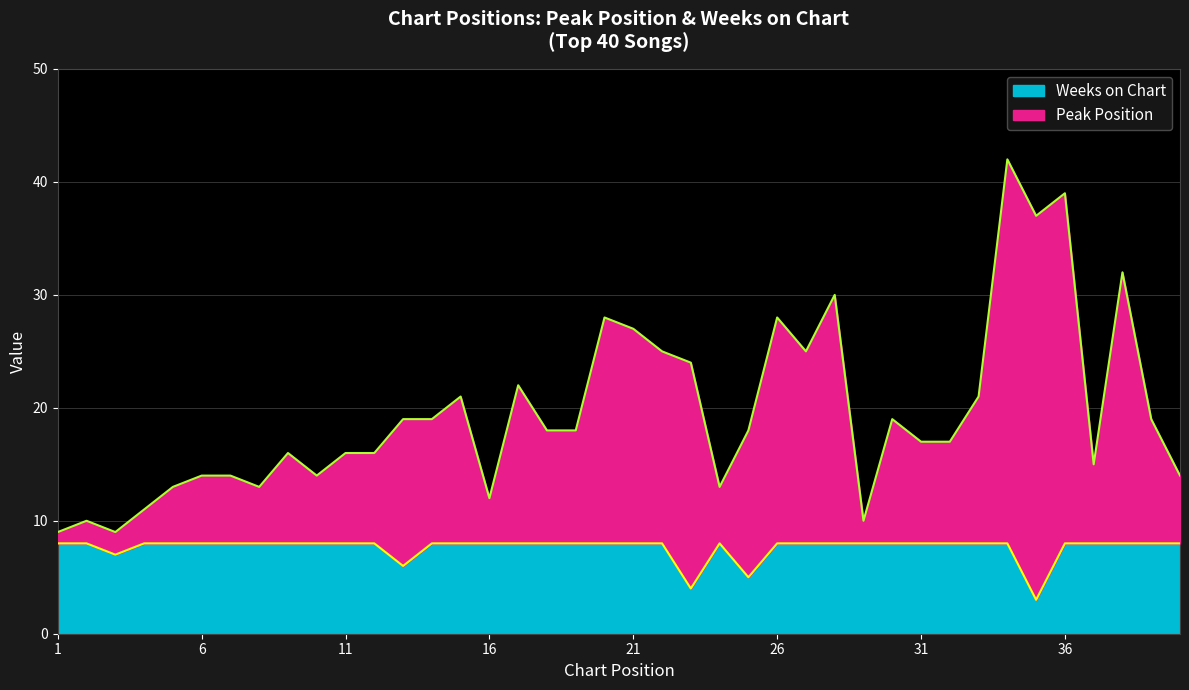

What is the greatest value displayed?

42